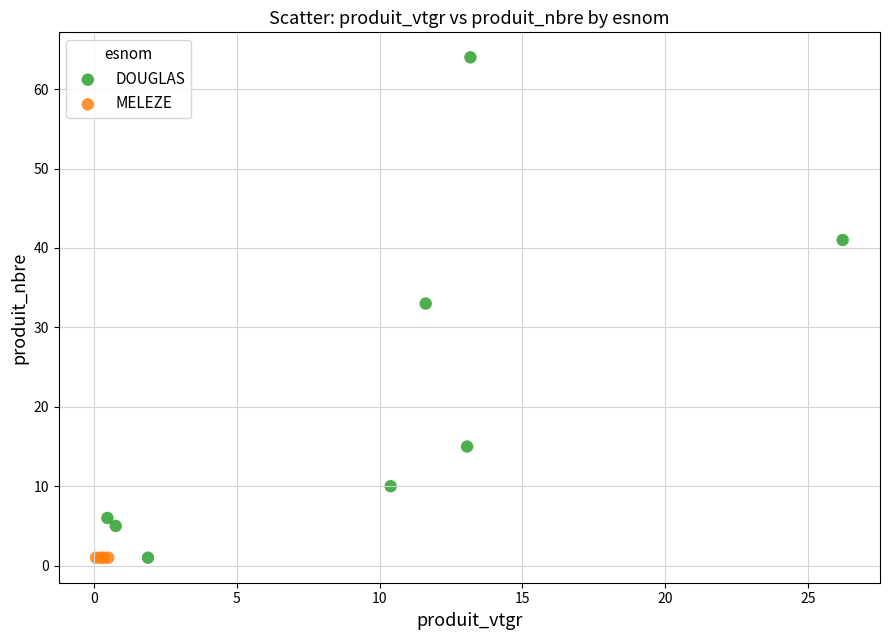

Which series contains the highest Y value?

DOUGLAS